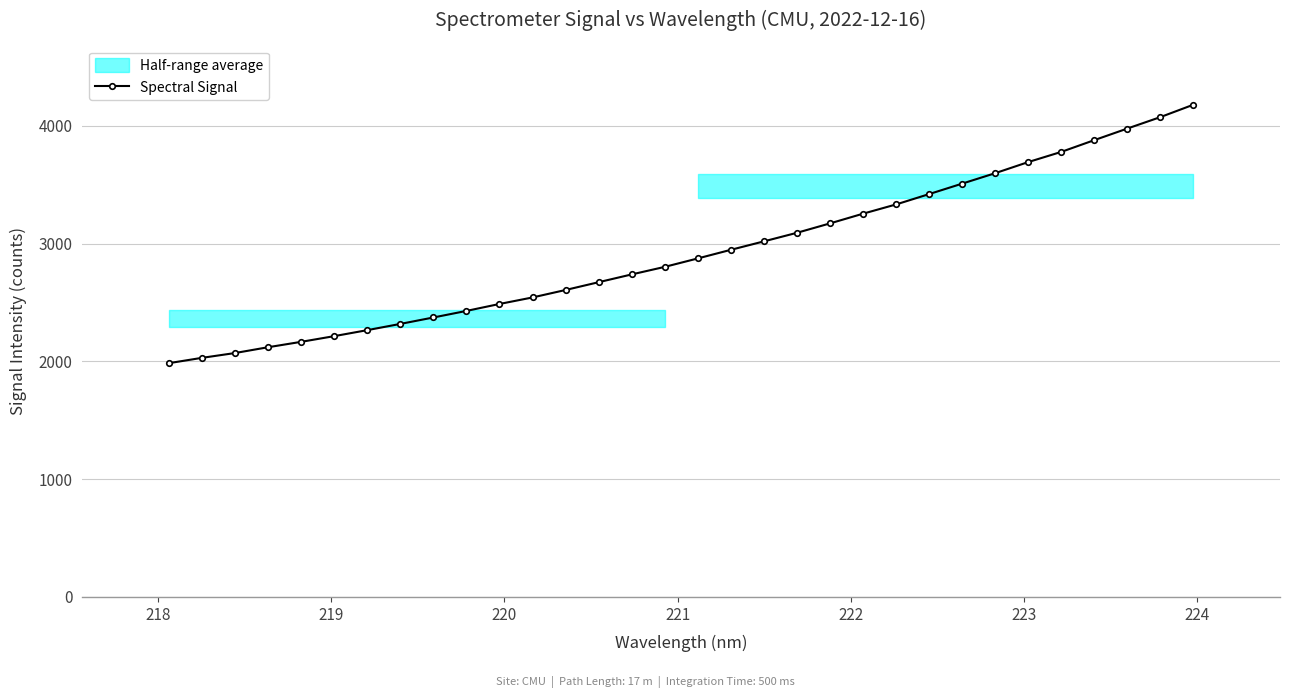

What is the value of the Spectral Signal point at the 30th from the left?

3977.6